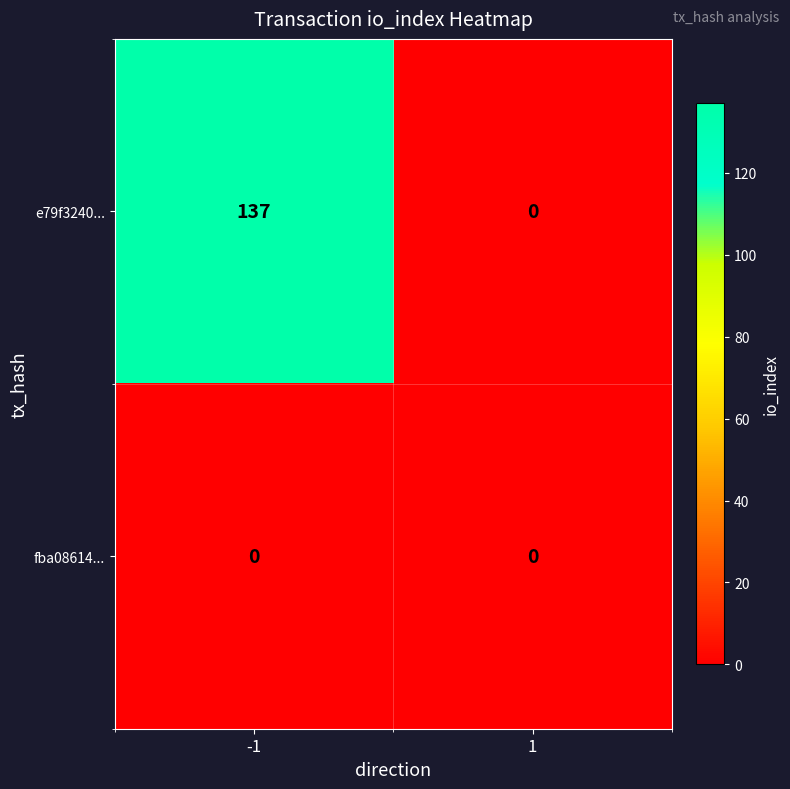

What is the difference between the maximum and minimum values in the e79f3240... series?

137